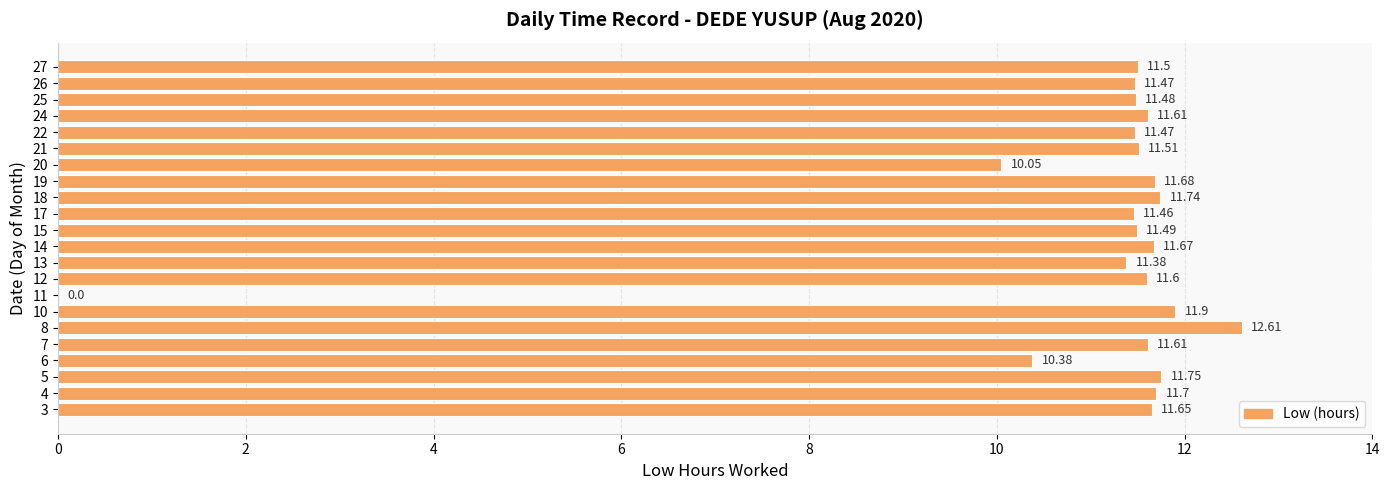

Approximately how many times larger is the value at 8 compared to 3?

1.1